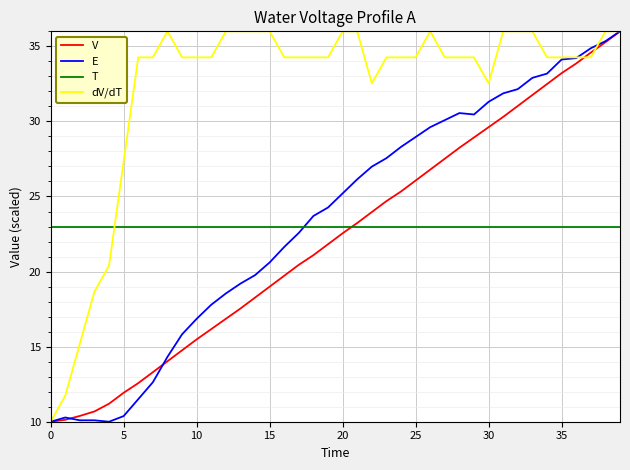

What is the difference between the maximum and minimum values in the dV/dT series?

26.0